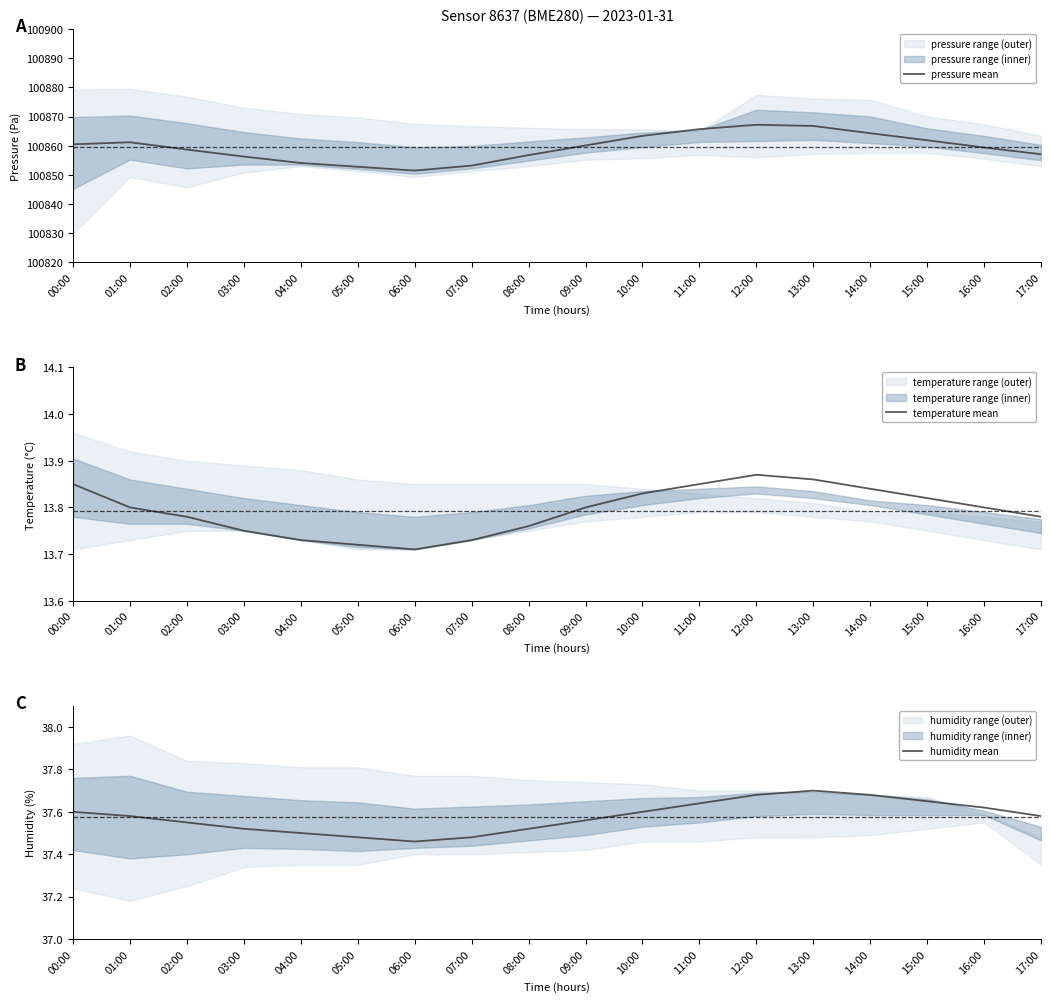

Reading left to right, transcribe all the data shown in this chart.

pressure mean: 100860.5	100861.2	100858.7	100856.3	100854.1	100852.8	100851.5	100853.2	100856.8	100860.1	100863.4	100865.7	100867.2	100866.8	100864.3	100861.9	100859.4	100857.1
temperature mean: 13.8	13.8	13.8	13.8	13.7	13.7	13.7	13.7	13.8	13.8	13.8	13.8	13.9	13.9	13.8	13.8	13.8	13.8
humidity mean: 37.6	37.6	37.5	37.5	37.5	37.5	37.5	37.5	37.5	37.6	37.6	37.6	37.7	37.7	37.7	37.6	37.6	37.6